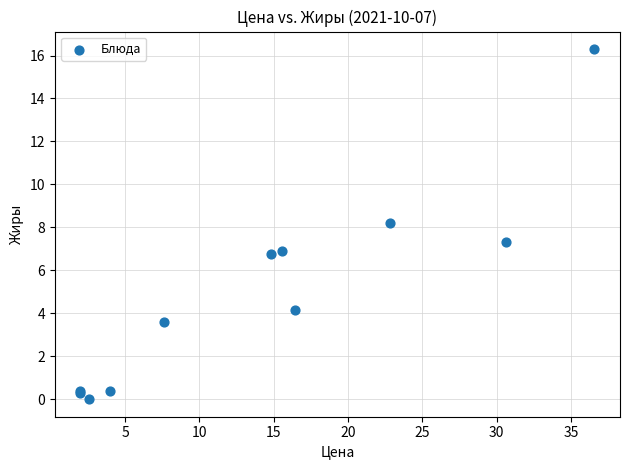

What Y value in the scatter plot is closest to 8?

8.2